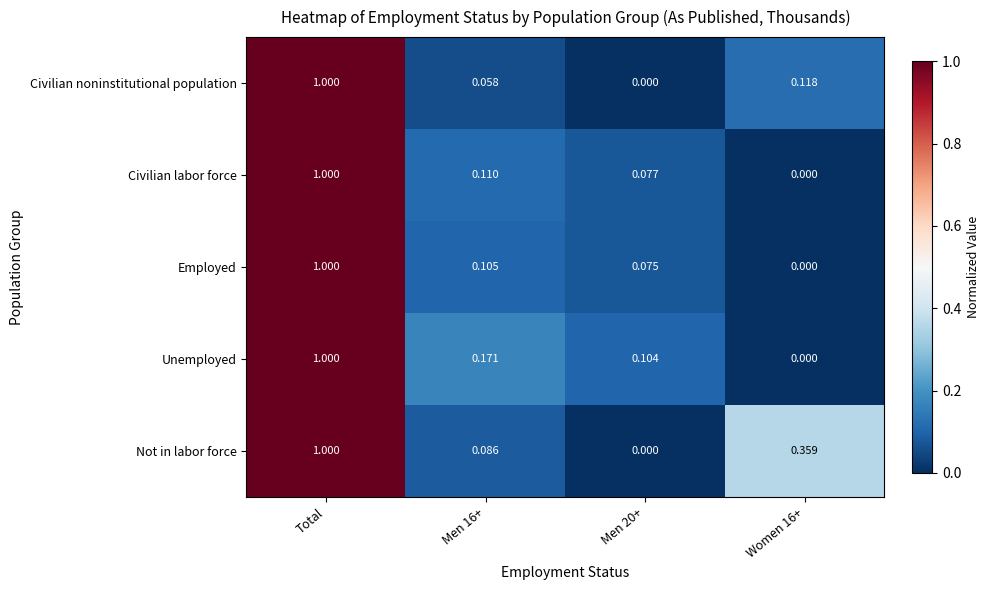

Which series has the largest total across all categories?

Not in labor force